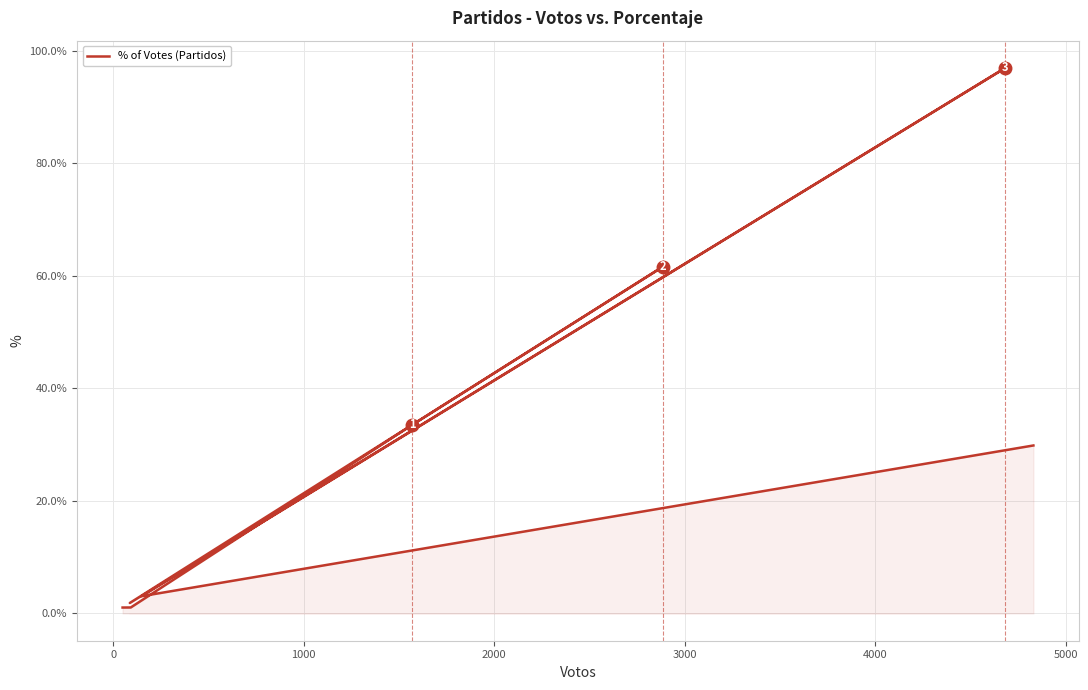

True or false: there are more than 1 points higher than both neighbors.

True